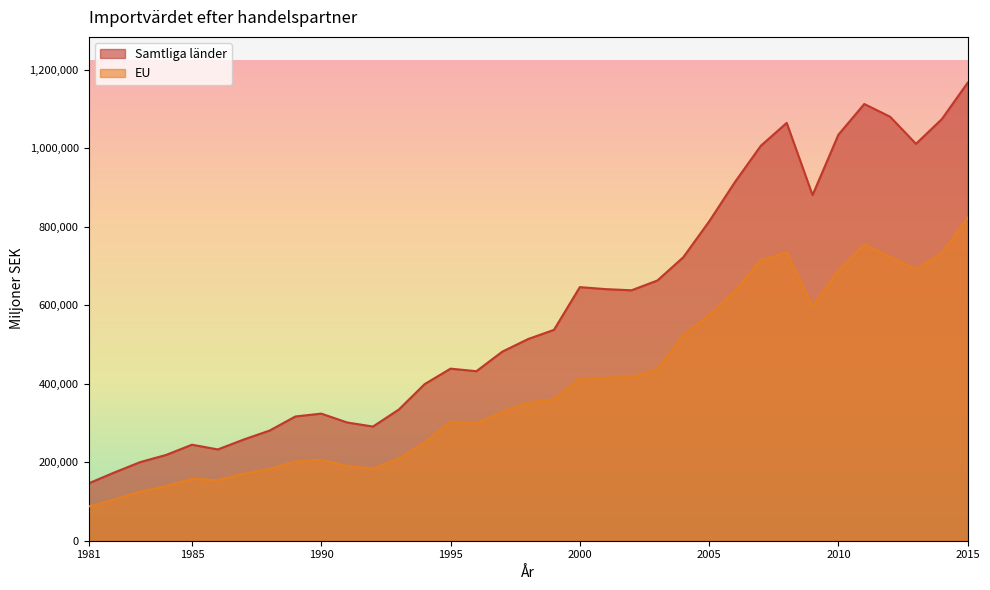

Reading right to left, extract all data points from this chart.

Samtliga länder: 2015=1167046.7	2014=1074353.5	2013=1011280.7	2012=1080301.9	2011=1112792.7	2010=1034616.5	2009=880742.6	2008=1064592.5	2007=1006383.2	2006=914073.3	2005=813495.9	2004=722217.9	2003=663078.7	2002=638108.4	2001=641078.1	2000=646172.2	1999=537355.1	1998=513901.2	1997=481715.3	1996=431943.3	1995=438467.2	1994=399152.0	1993=334283.0	1992=290929.0	1991=301290.0	1990=323875.0	1989=316594.0	1988=280650.0	1987=257871.0	1986=232614.0	1985=244656.0	1984=218569.0	1983=200369.0	1982=173933.0	1981=146039.0
EU: 2015=822971.2	2014=732844.1	2013=691730.1	2012=723355.8	2011=754249.0	2010=689155.4	2009=596679.8	2008=734736.4	2007=715424.1	2006=636367.1	2005=574708.0	2004=523190.9	2003=437345.0	2002=417639.3	2001=415251.2	2000=413056.7	1999=360629.6	1998=351644.9	1997=328003.5	1996=298891.3	1995=303256.6	1994=250357.0	1993=209655.0	1992=183624.0	1991=190890.0	1990=206051.0	1989=201771.0	1988=182829.0	1987=171090.0	1986=154359.0	1985=157868.0	1984=138812.0	1983=125110.0	1982=105440.0	1981=86956.0